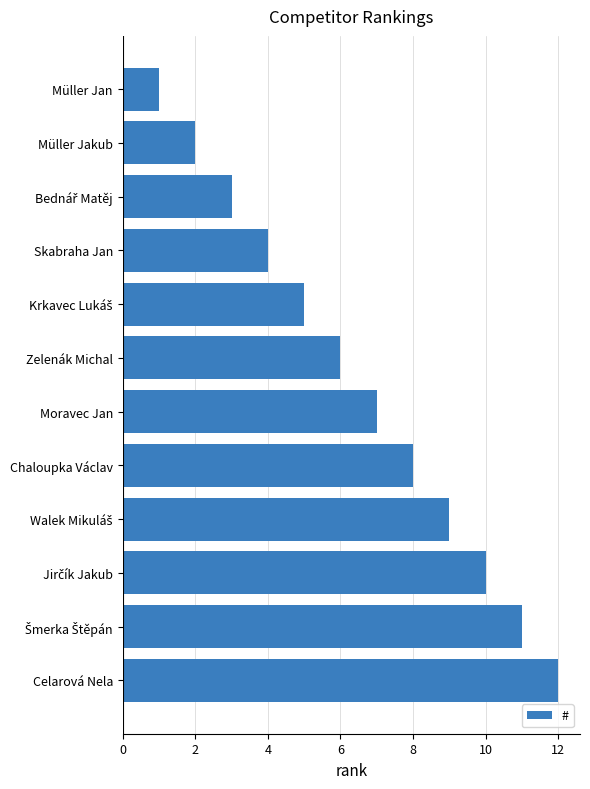

What is the change in value from Zelenák Michal to Celarová Nela?

+6